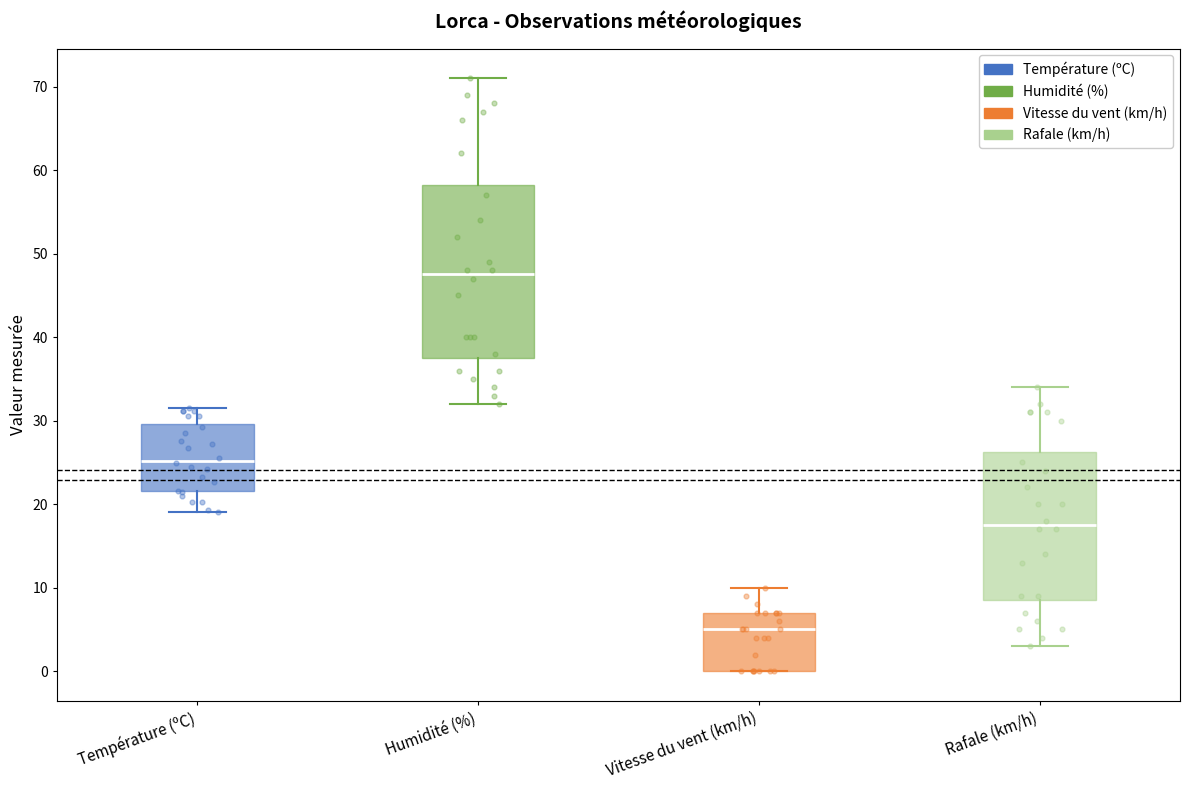

Reading left to right, read every box against the y-axis: the position of its median line, the range the box covers, and the ends of its whiskers. The values are not printed on the chart, so give them approximately, as read against the axis.

Température (ºC): median 25, box 22 to 30, whiskers 19 to 32
Humidité (%): median 48, box 38 to 58, whiskers 32 to 71
Vitesse du vent (km/h): median 5, box 0 to 7, whiskers 0 to 10
Rafale (km/h): median 18, box 9 to 26, whiskers 3 to 34